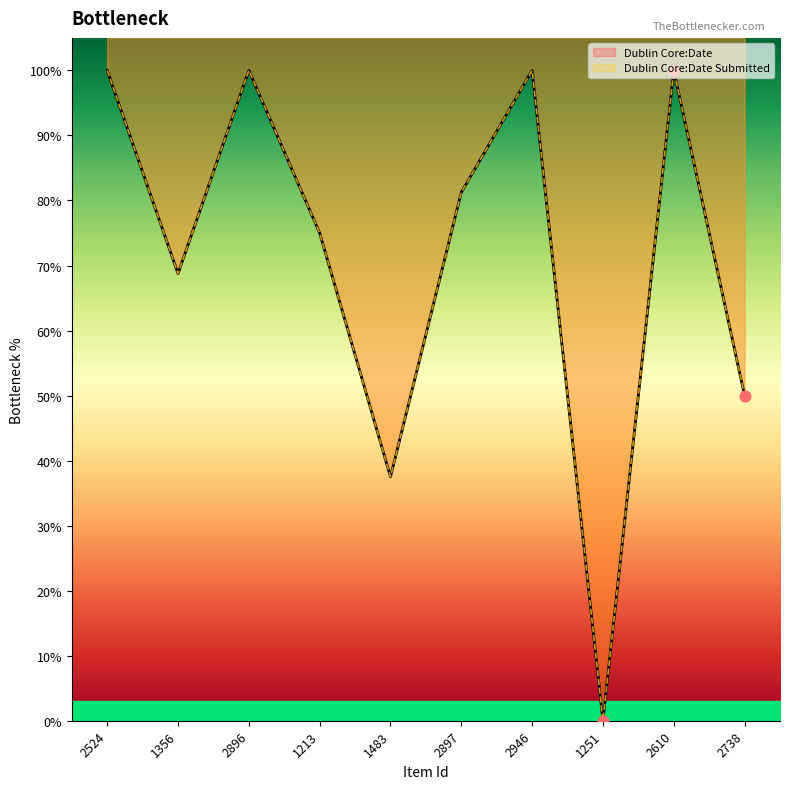

Which series has the largest Y range (max minus min)?

Dublin Core:Date